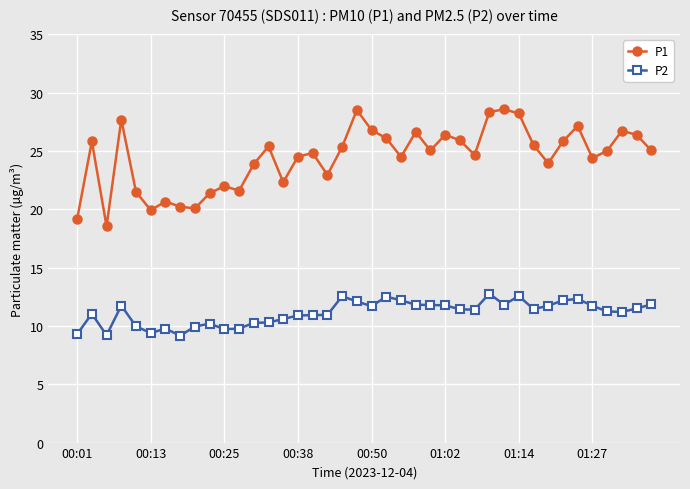

Does the chart have visible grid lines?

Yes